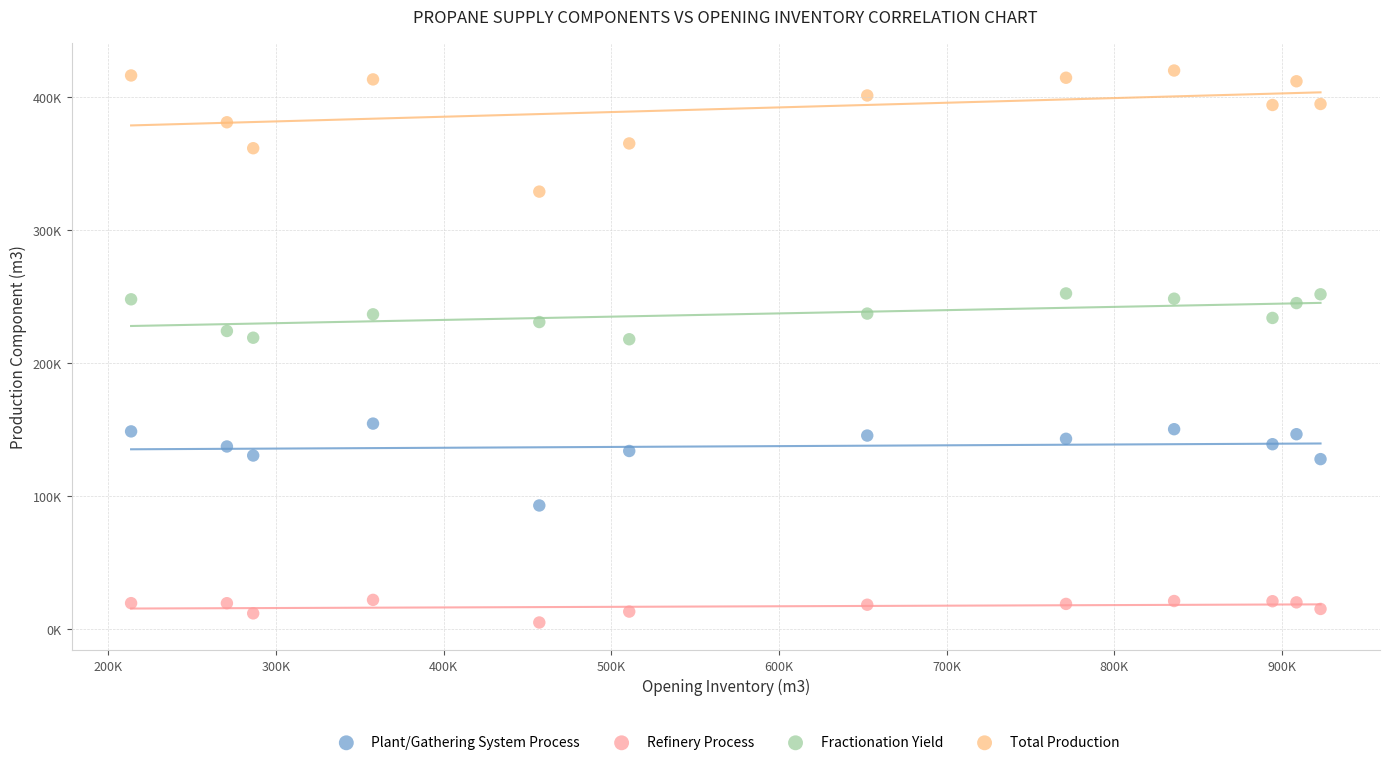

What are all the series names shown in the legend?

Plant/Gathering System Process, Refinery Process, Fractionation Yield, Total Production